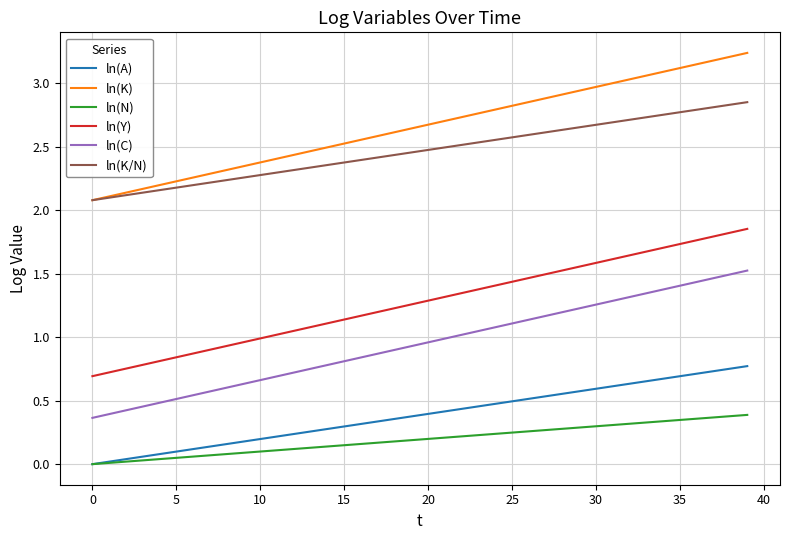

Which series has the largest total across all categories?

ln(K)